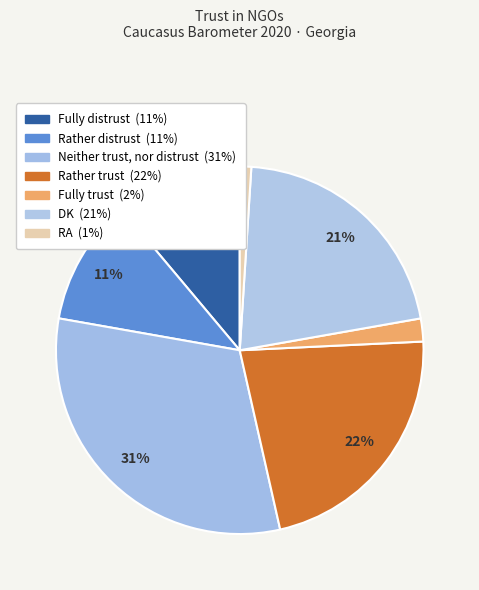

To the nearest percent, what is the combined percentage of Fully distrust and DK?

32%